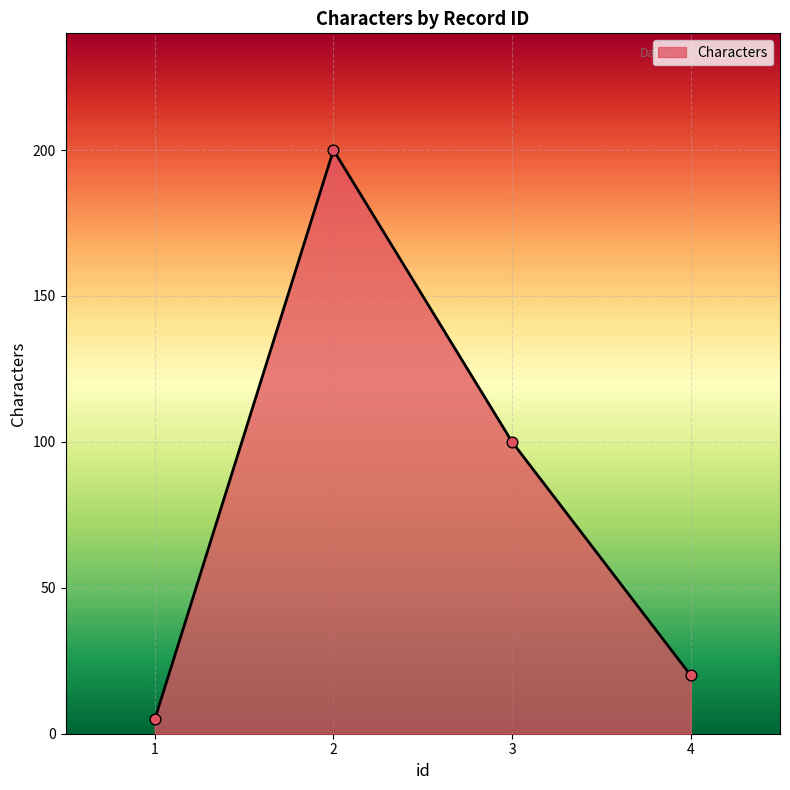

Which has a higher value, 4 or 1?

4